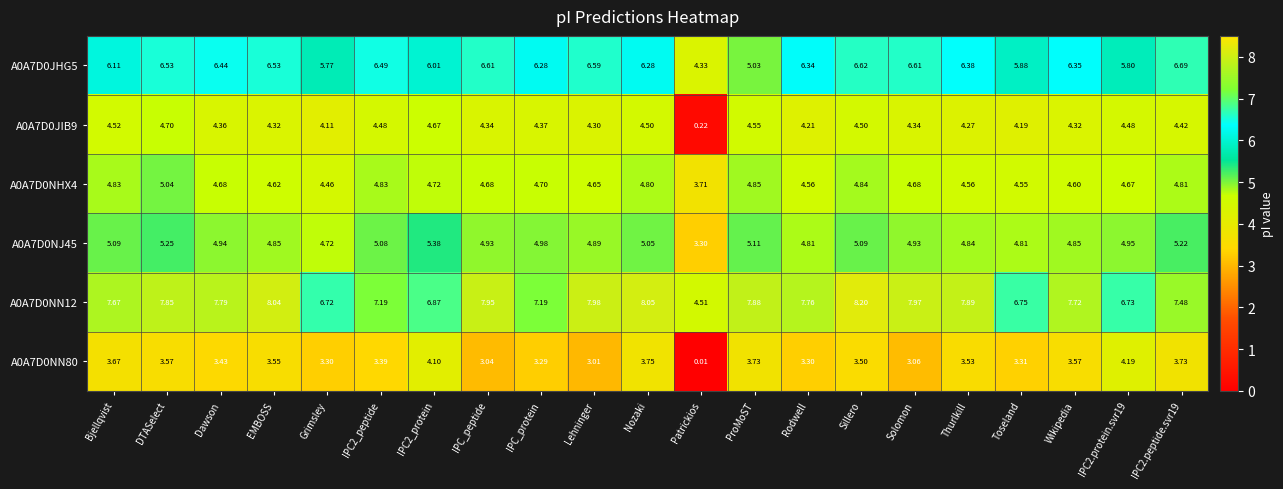

Where is A0A7D0NJ45 nearest to the value 4?

Patrickios